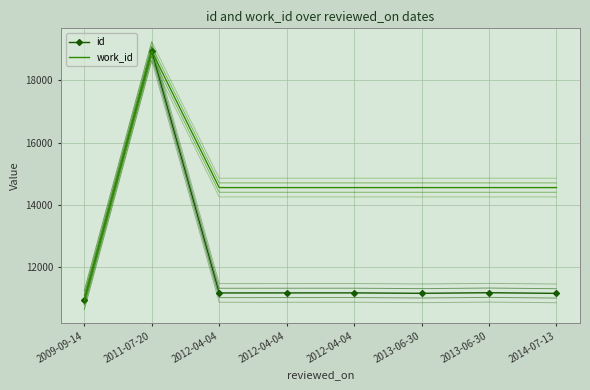

How many interior local peaks does the work_id series have?

1